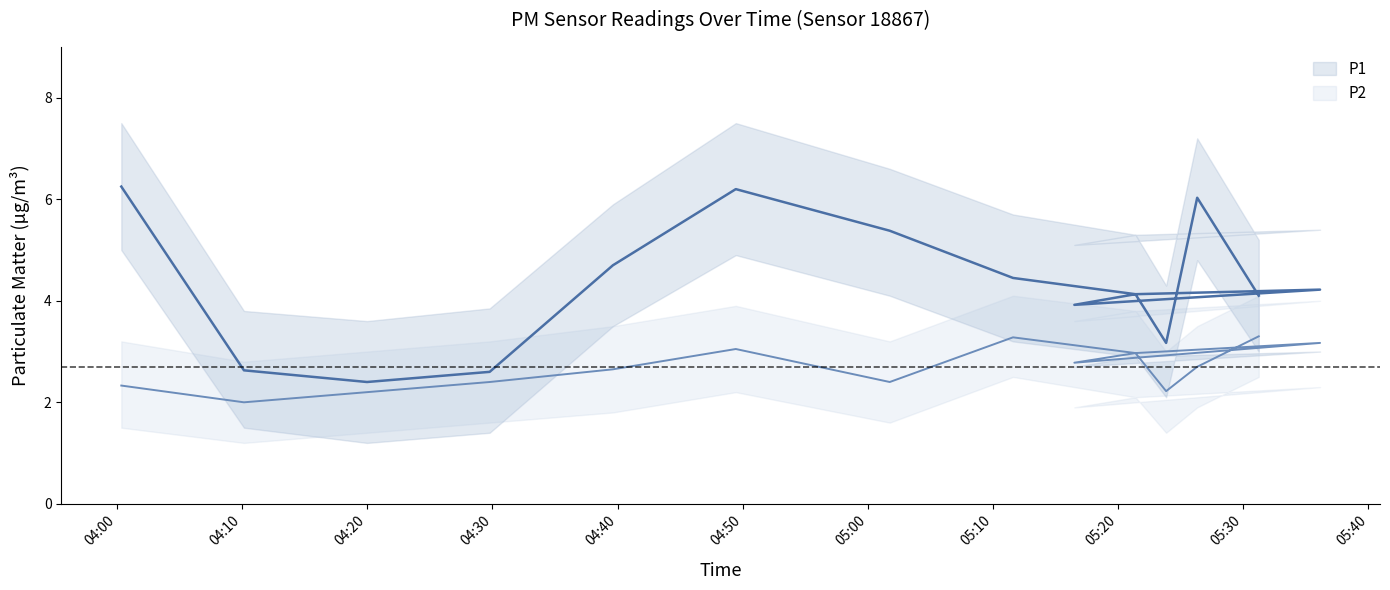

What is the average value of the P1 series?

4.3